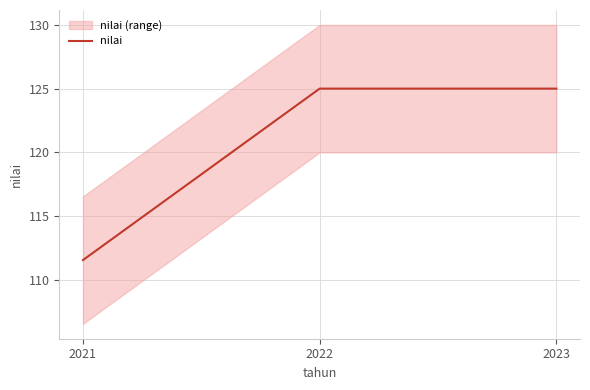

How many lines are shown in the chart?

1